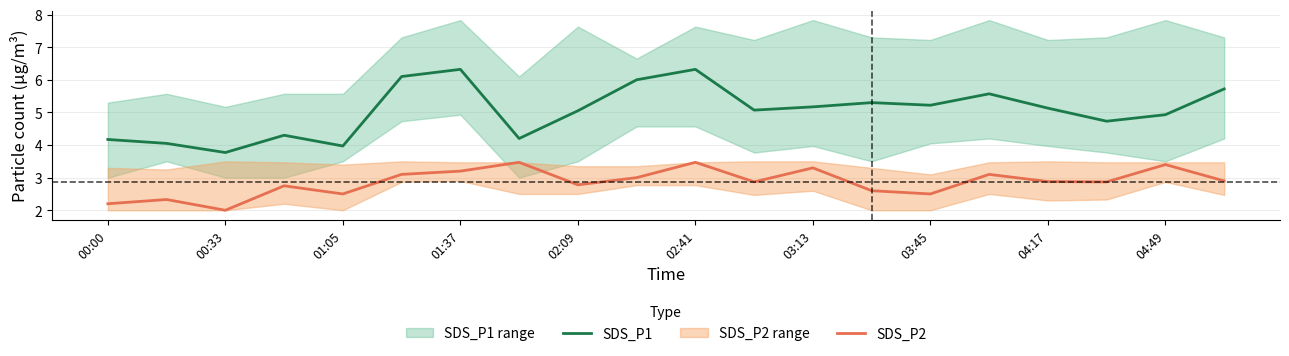

Is the value of SDS_P1 at 03:13 greater than the value of SDS_P2 at 01:37?

Yes